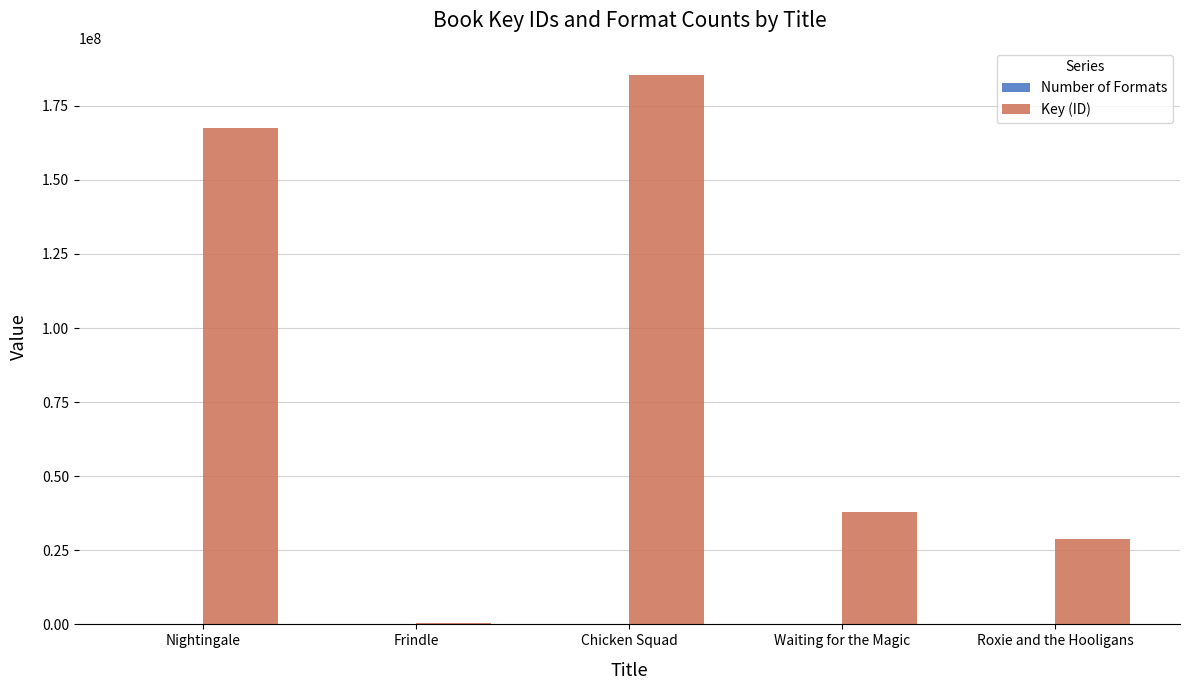

True or false: Key (ID) has a value of 40098707 at Roxie and the Hooligans.

False